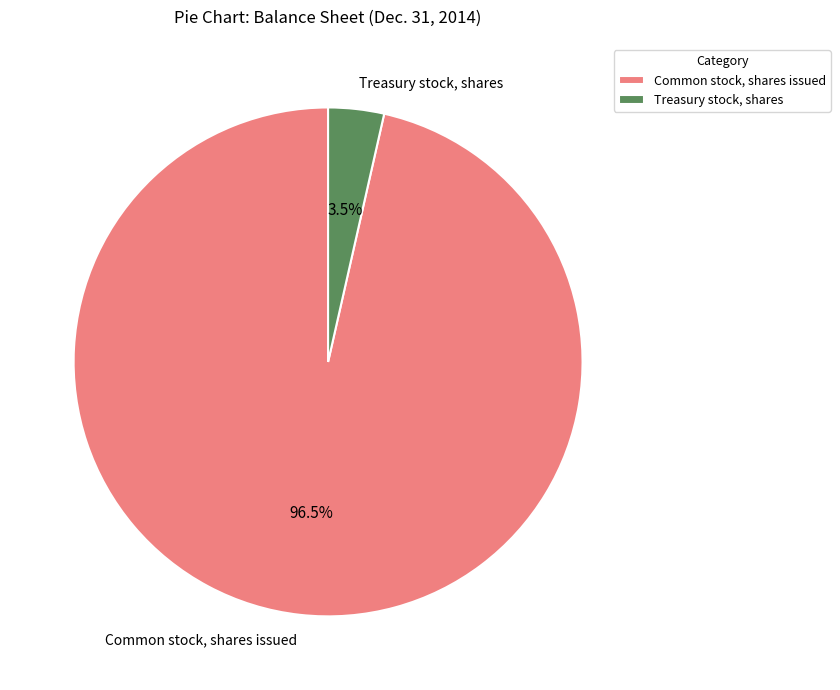

What is the total percentage of Treasury stock, shares and Common stock, shares issued?

100.0%